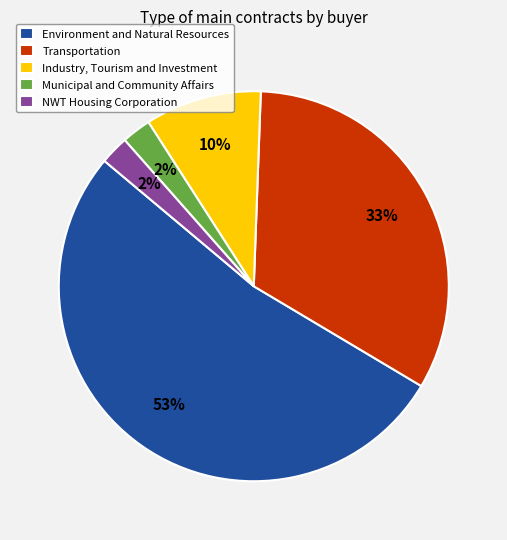

Is it true that Industry, Tourism and Investment is 10% of the pie?

True